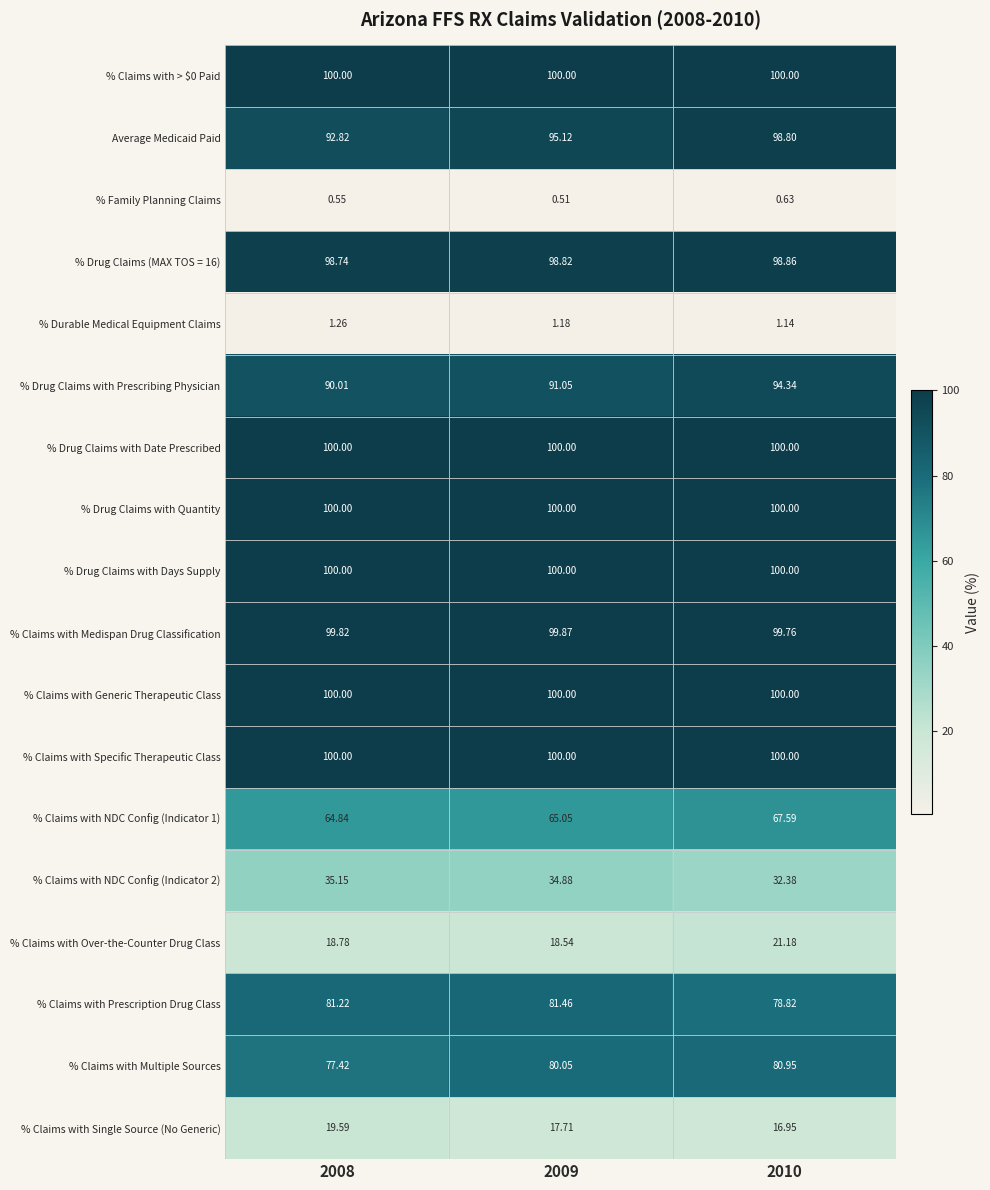

Which series has the largest range (max minus min)?

Average Medicaid Paid